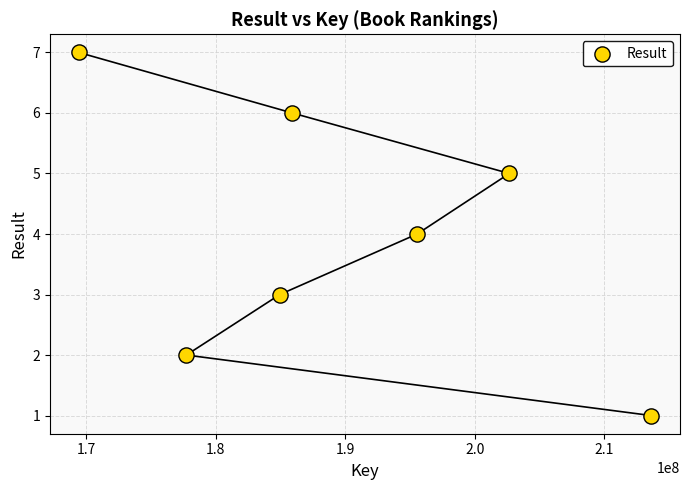

What is the average X value?

189984370